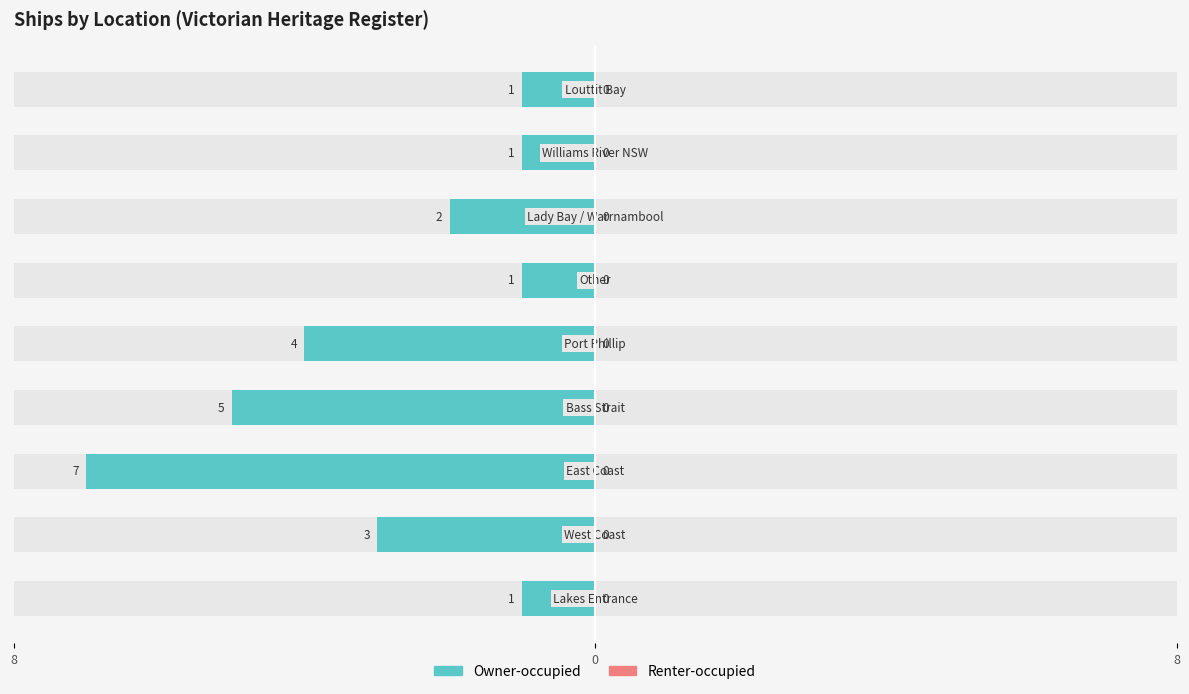

At how many categories does at least one series exceed 0?

9